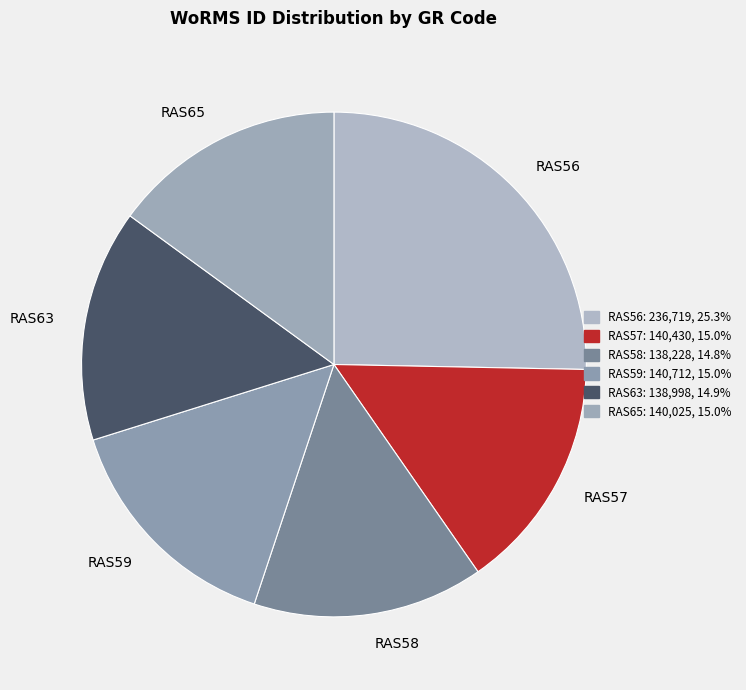

Does RAS57 account for over 50% of the chart?

No